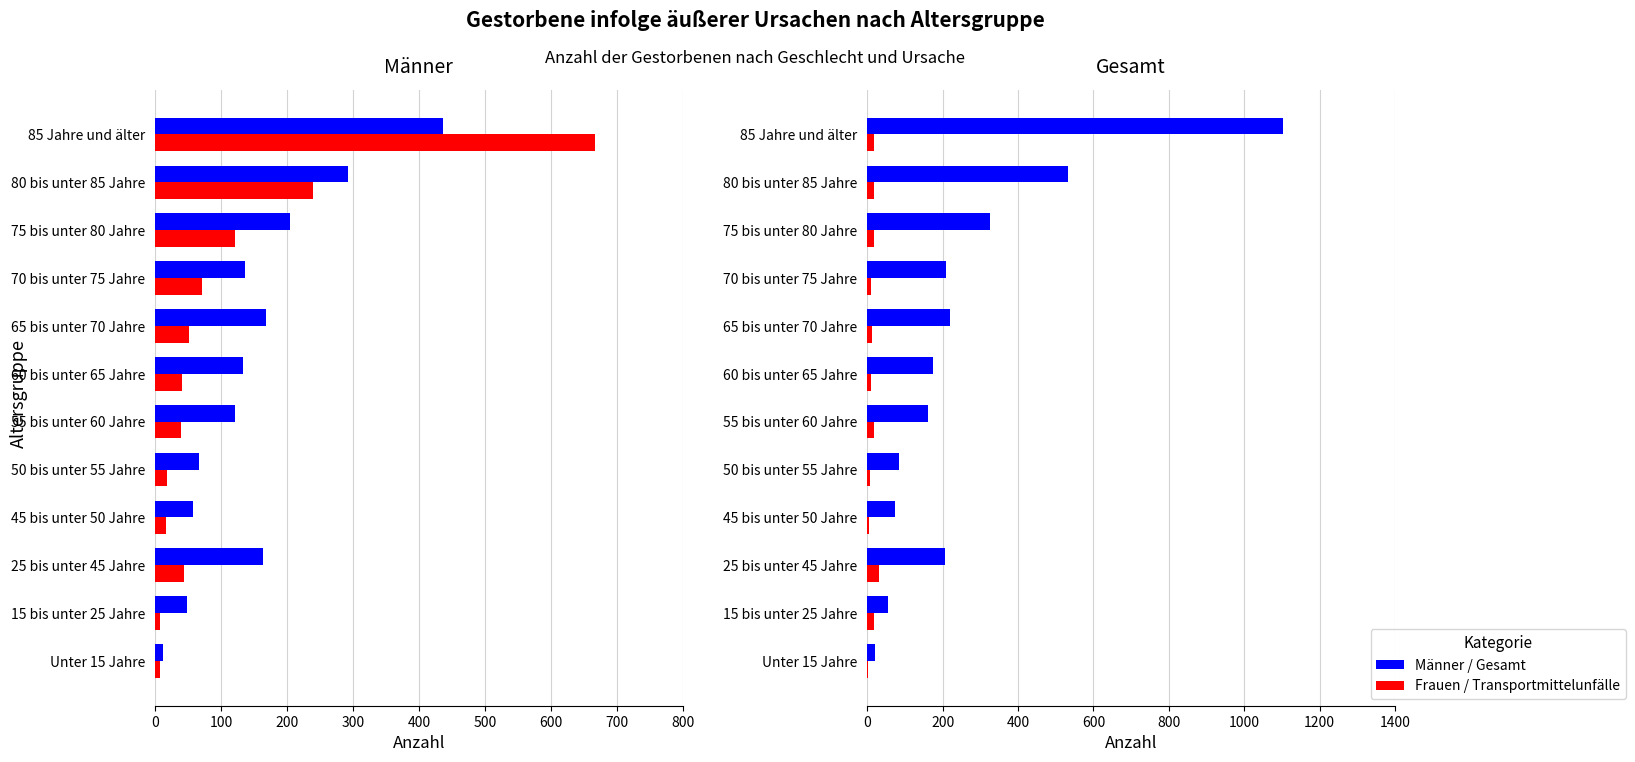

What is the label of the 4th bar from the right?

70 bis unter 75 Jahre